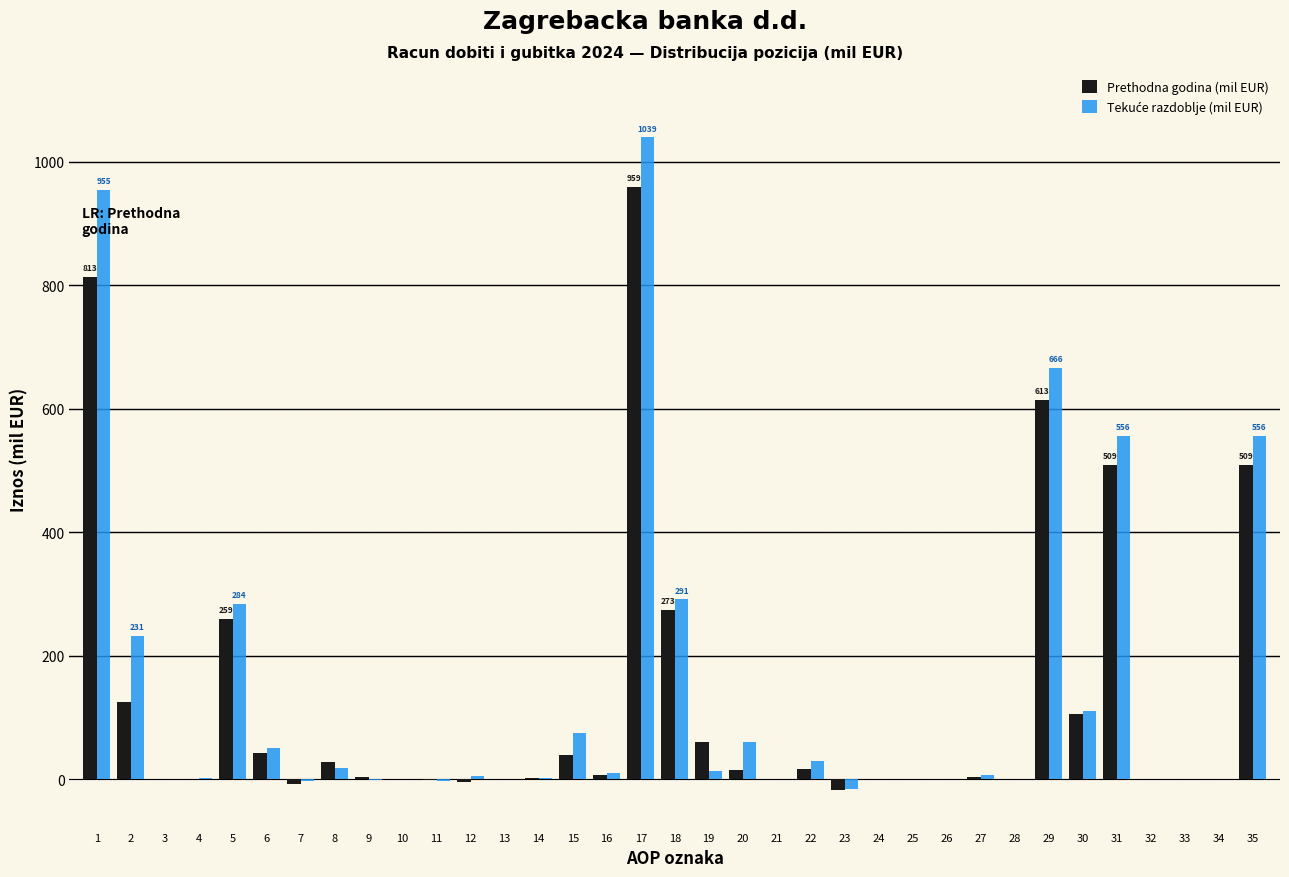

What is the highest value of the Prethodna godina (mil EUR) series?

958.5